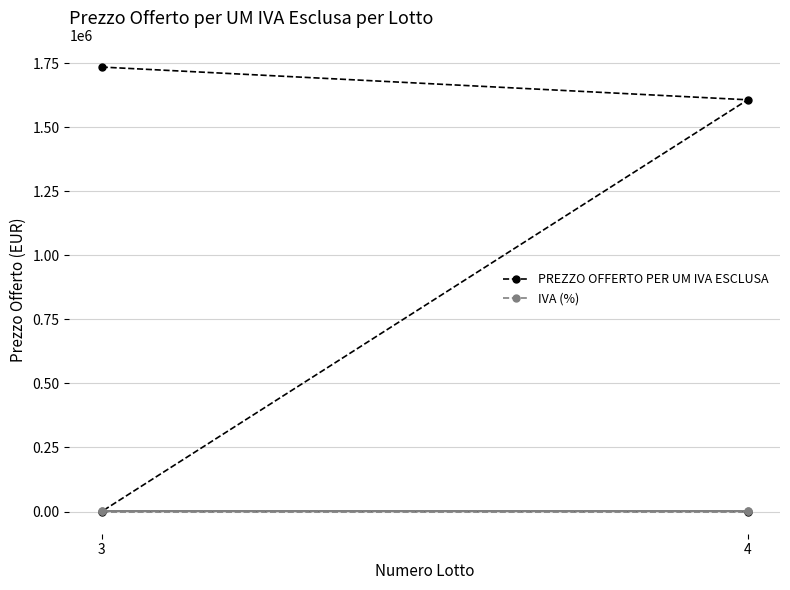

Rank the series by their maximum value, from lowest to highest.

IVA (%), PREZZO OFFERTO PER UM IVA ESCLUSA